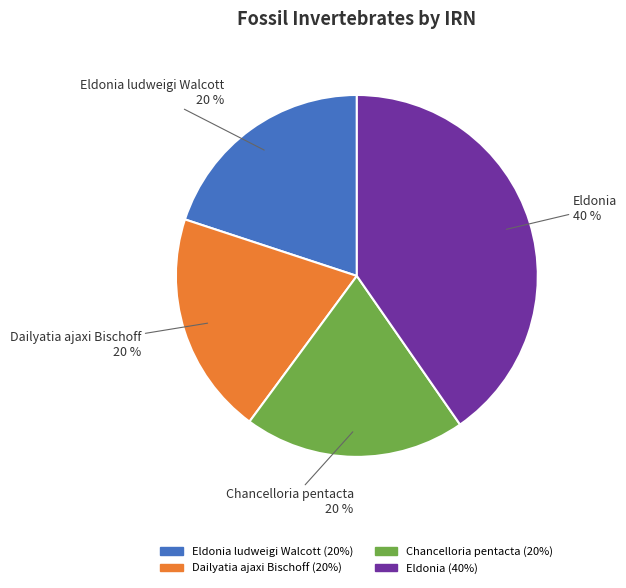

Is there any slice that represents more than half of the pie?

No